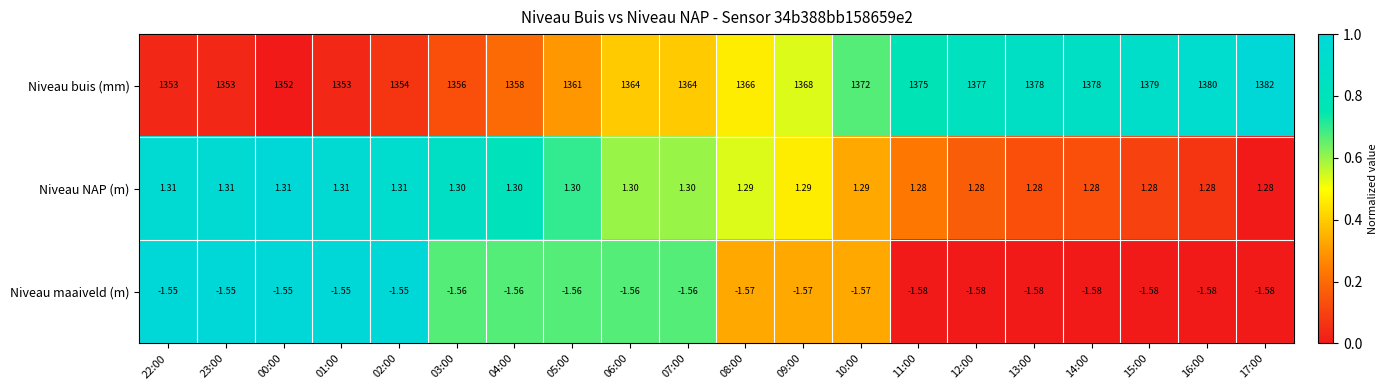

Is the value of Niveau NAP (m) at 16:00 greater than the value of Niveau buis (mm) at 14:00?

No